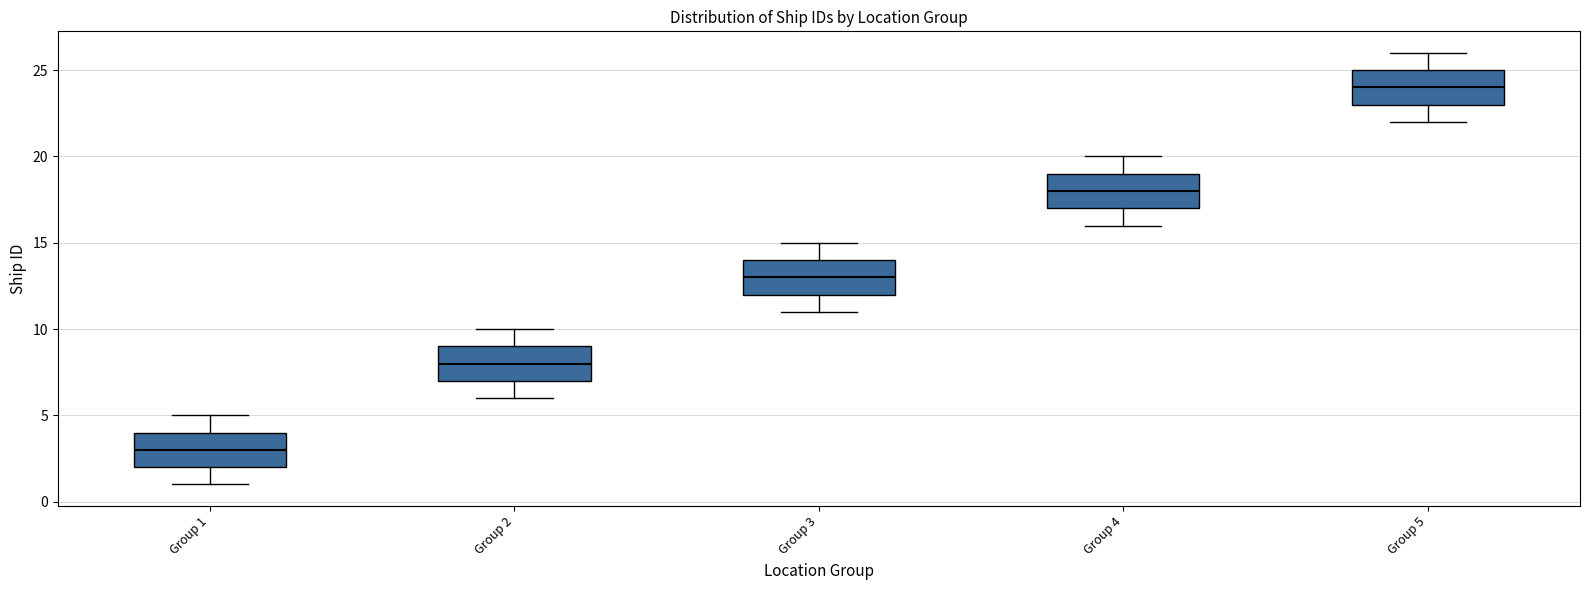

Reading left to right, transcribe this box plot: for each box, give where its median line is, the range the box spans, and where its two whiskers end, as read against the y-axis. The values are not printed on the chart, so give them approximately, as read against the axis.

Group 1: median 3, box 2 to 4, whiskers 1 to 5
Group 2: median 8, box 7 to 9, whiskers 6 to 10
Group 3: median 13, box 12 to 14, whiskers 11 to 15
Group 4: median 18, box 17 to 19, whiskers 16 to 20
Group 5: median 24, box 23 to 25, whiskers 22 to 26